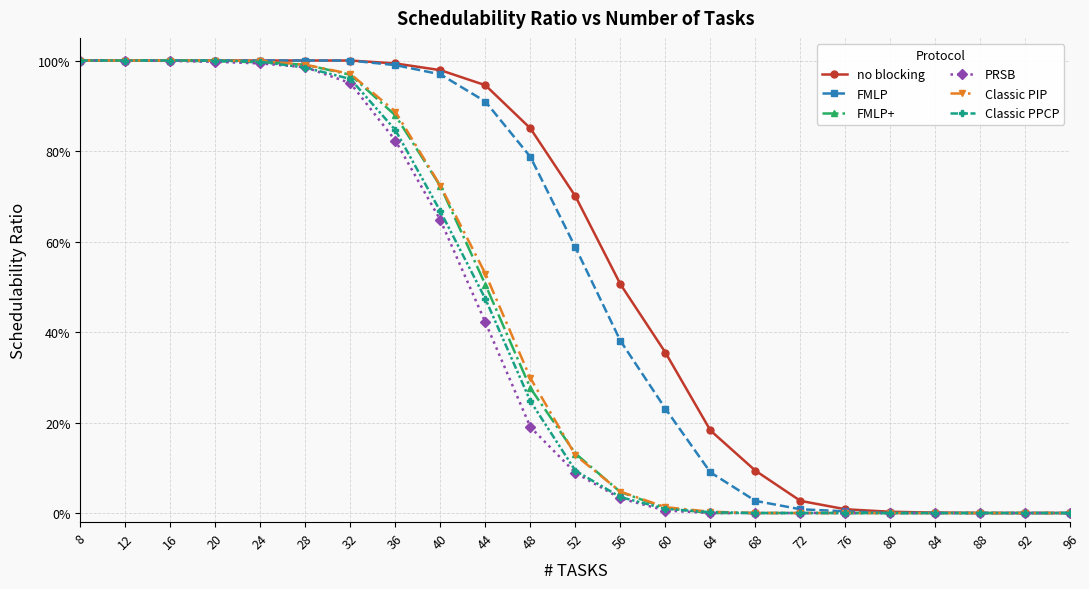

Does the chart have visible grid lines?

Yes